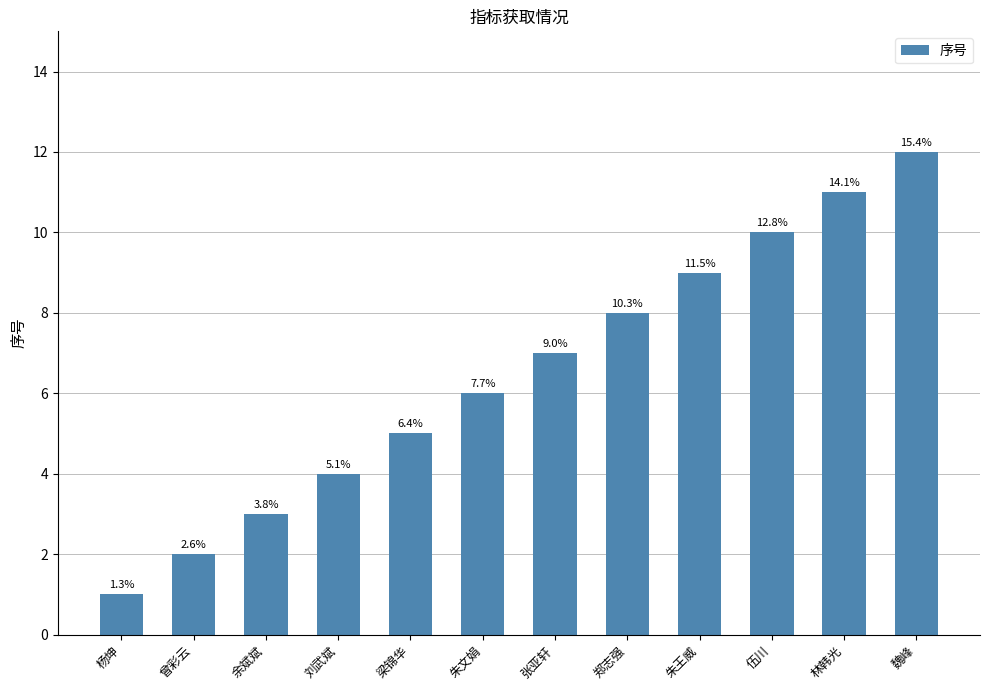

Read the value at 张亚轩, to the nearest 5.

5